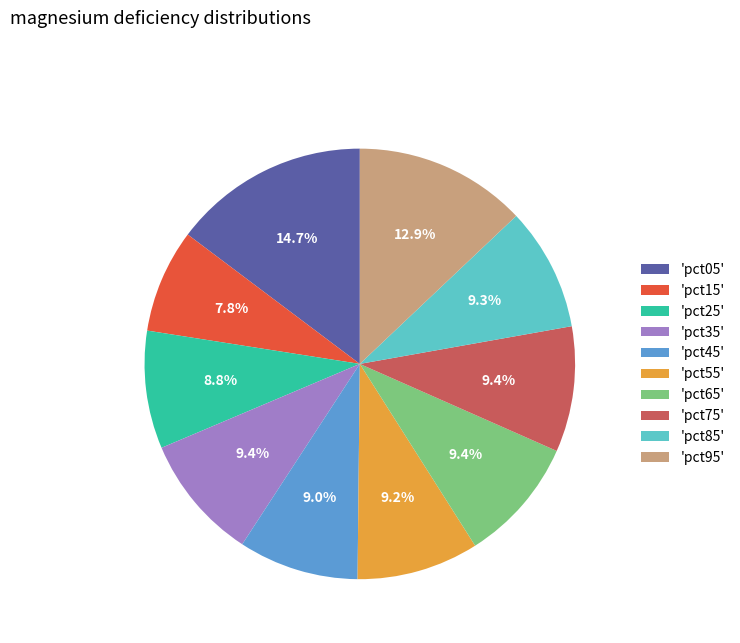

How many slices are in this pie chart?

10